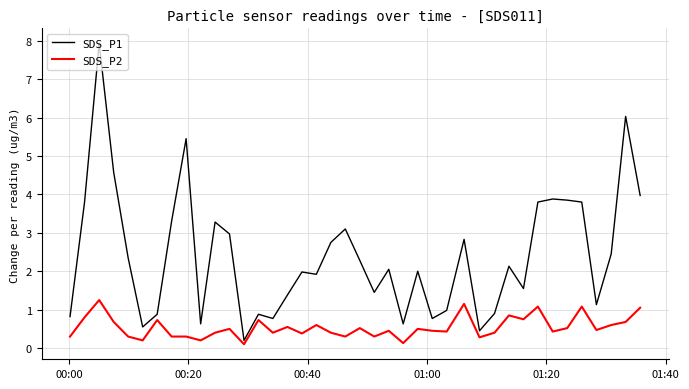

Which series has the widest spread of values?

SDS_P1